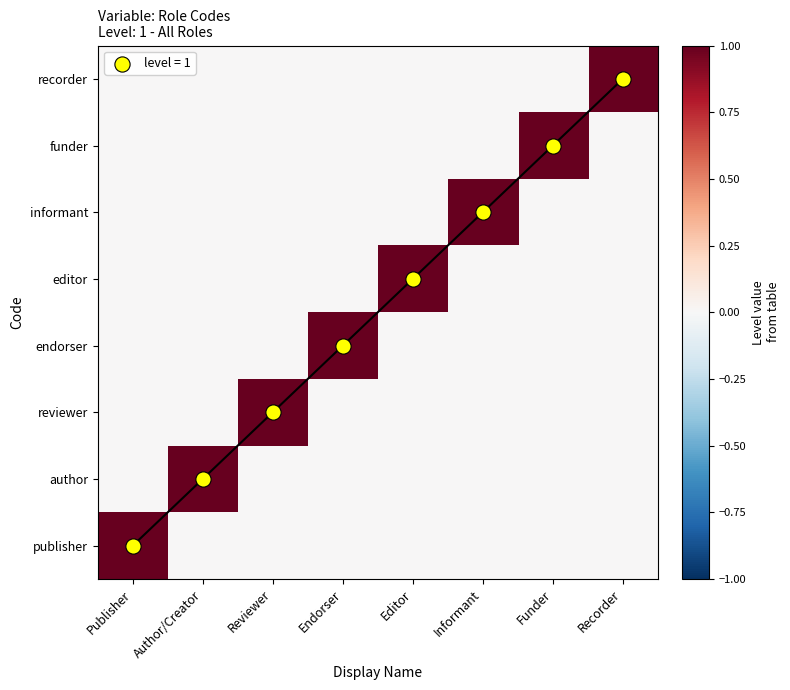

What is the total value across all series at Funder?

1